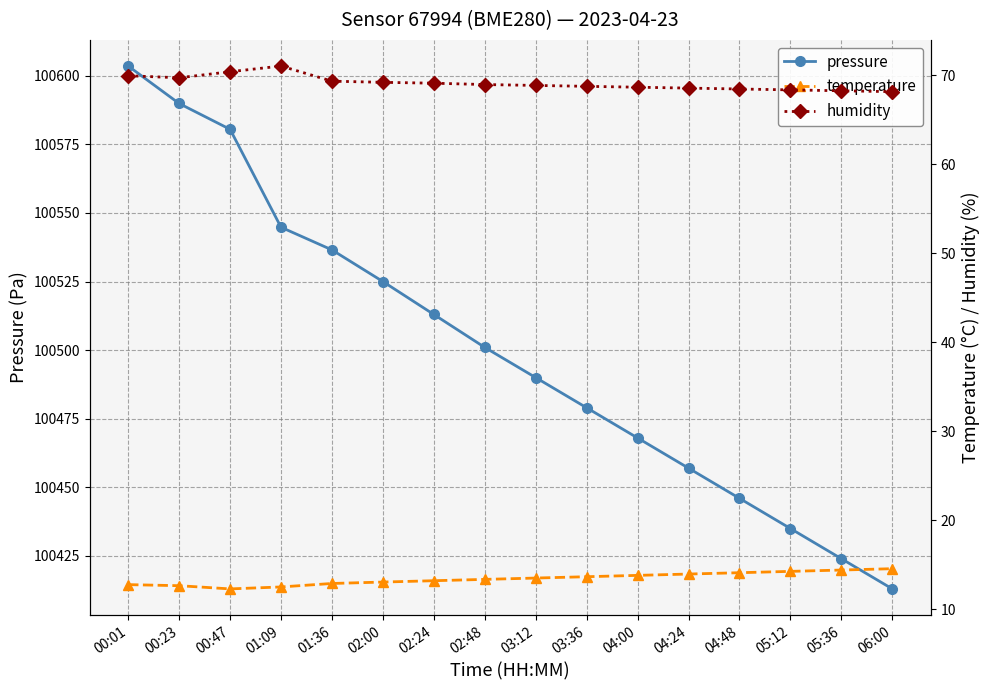

Where is the first local minimum for humidity?

00:23